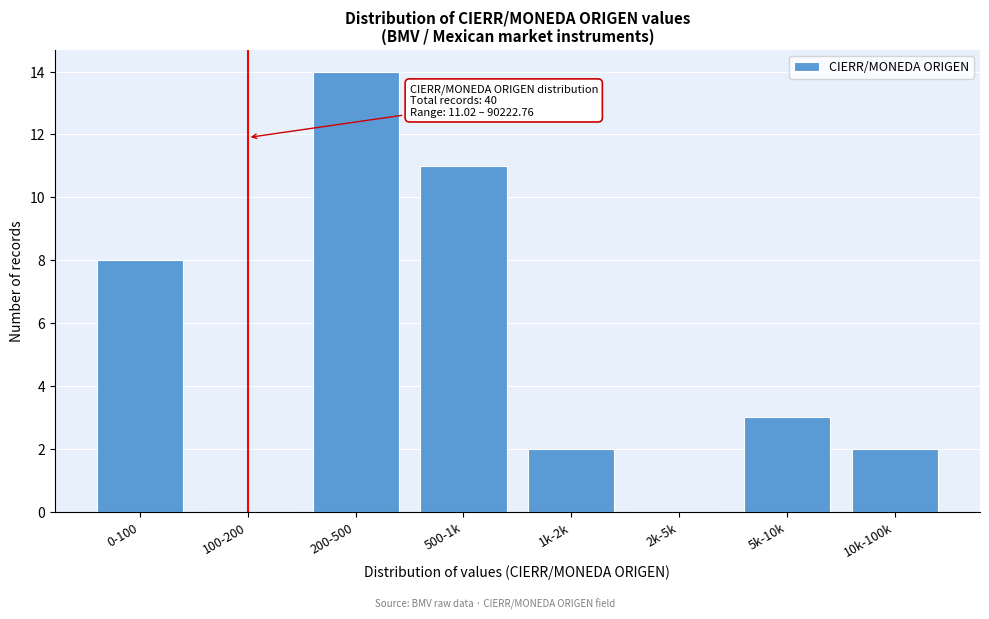

Reading left to right, transcribe all the data shown in this chart.

0-100=8	100-200=0	200-500=14	500-1k=11	1k-2k=2	2k-5k=0	5k-10k=3	10k-100k=2